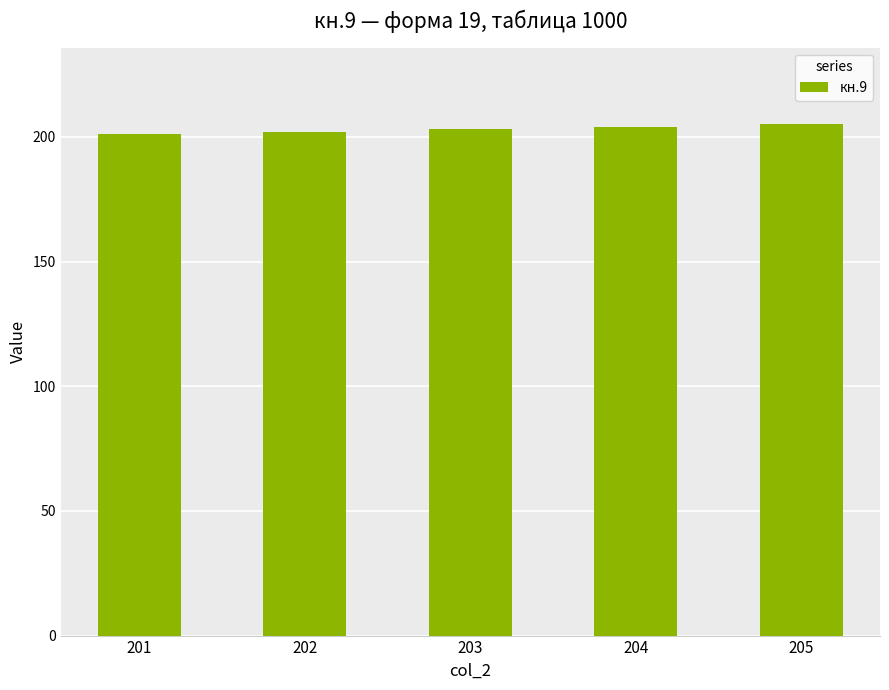

Is it true that the value at 201 is 41?

False